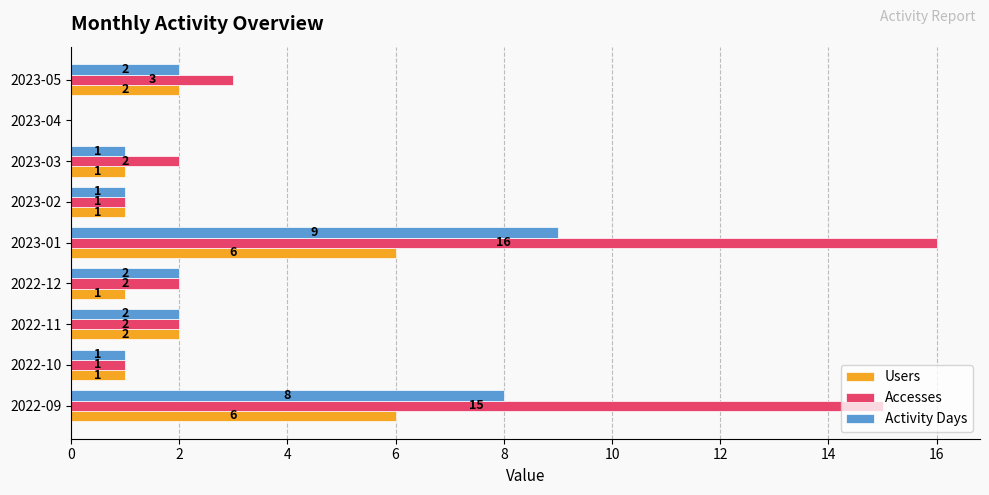

Count the Activity Days values in the range 1 to 2.

6